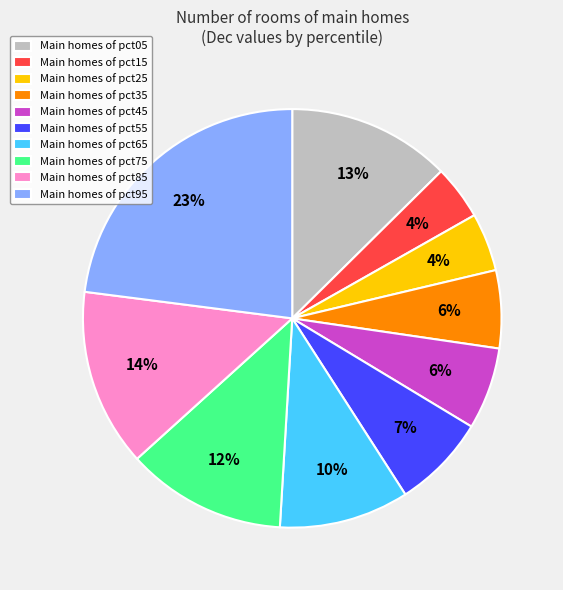

How many slices are in this pie chart?

10